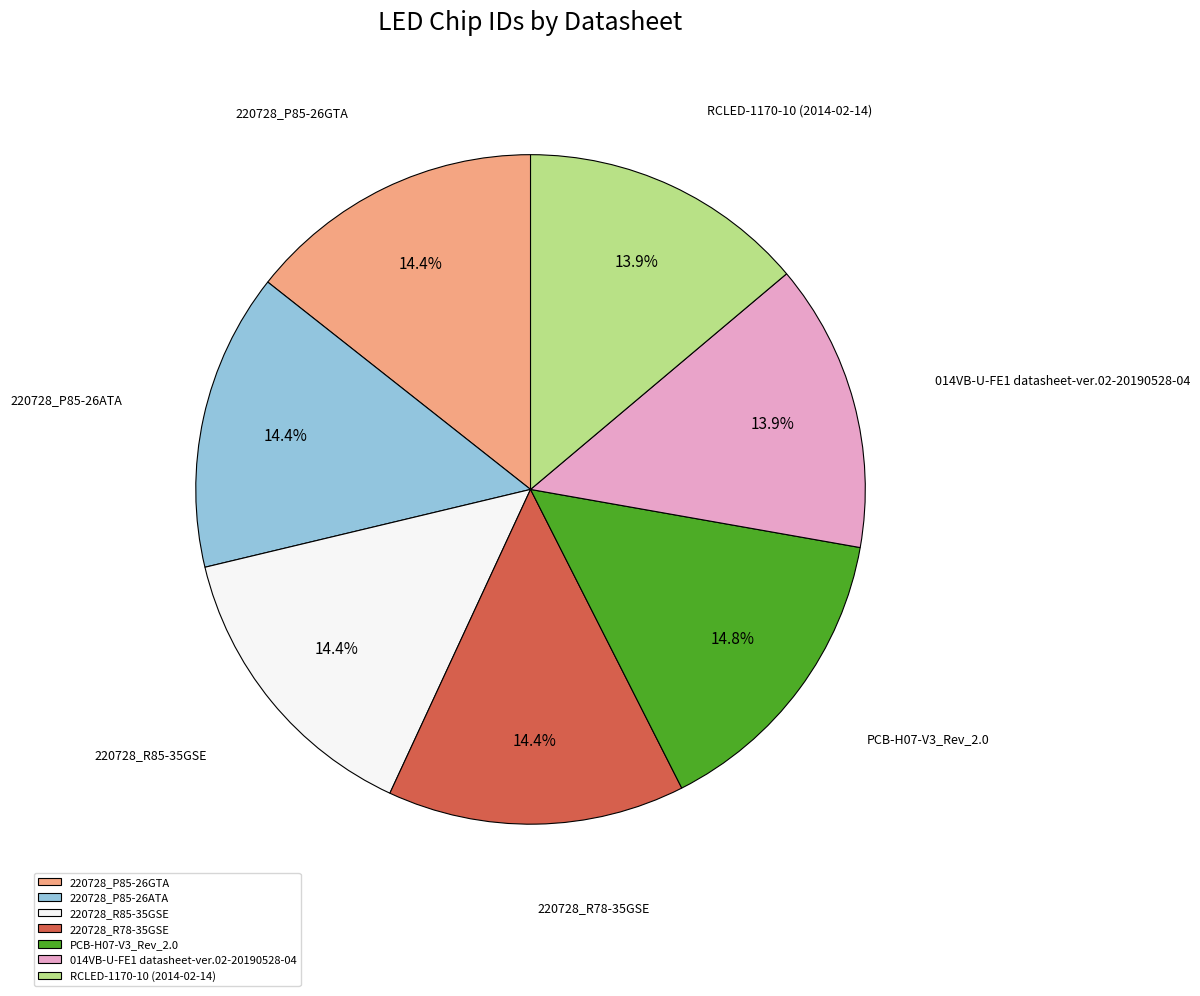

Is the sum of 220728_R78-35GSE and PCB-H07-V3_Rev_2.0 greater than half?

No